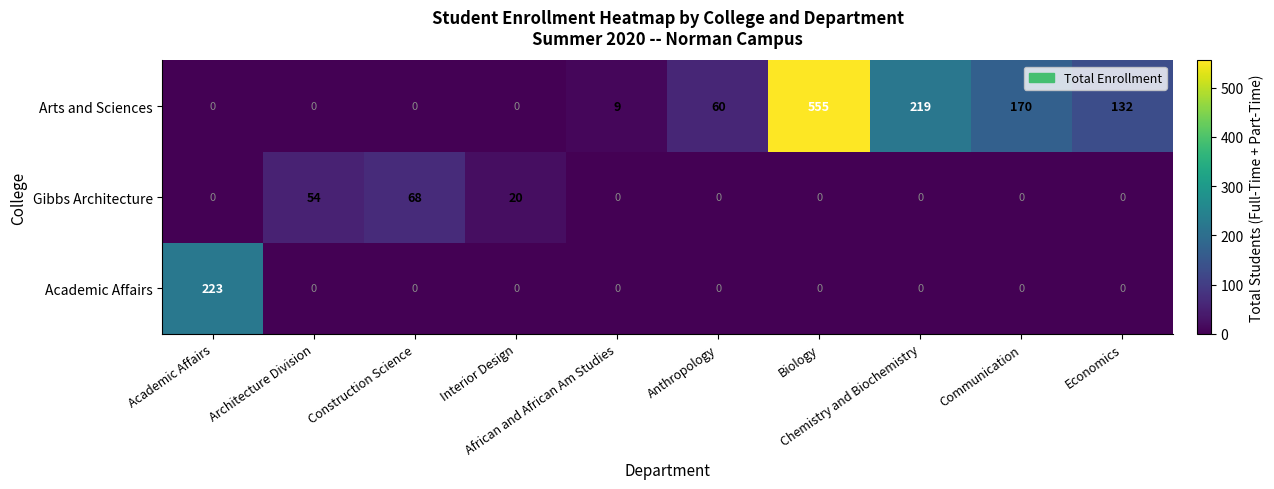

What is the sum of all Gibbs Architecture values?

142